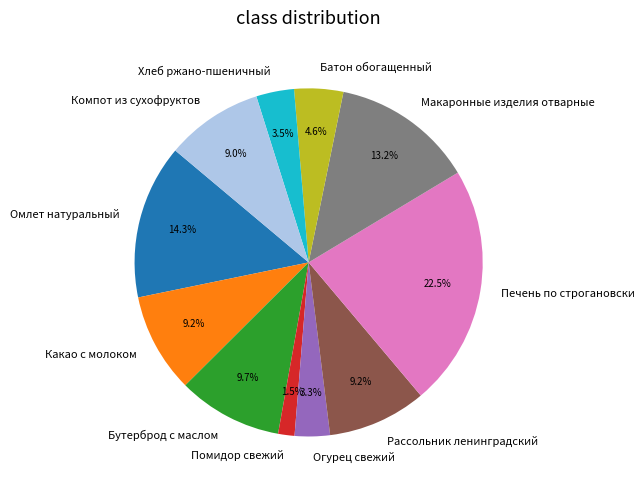

How many slices are in this pie chart?

11